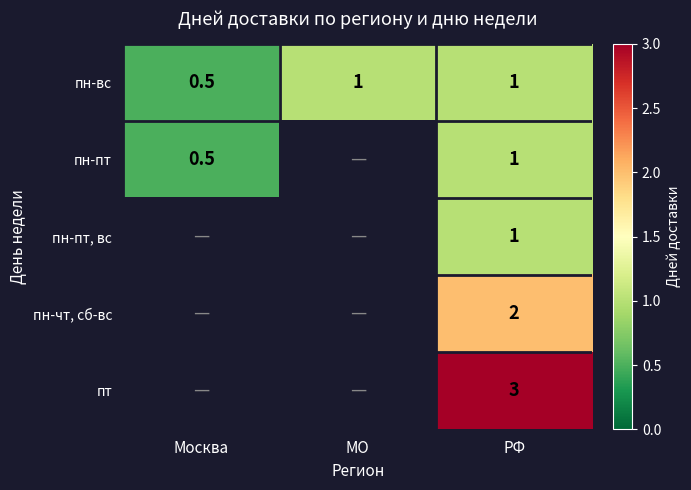

Is the value of пн-вс at Москва greater than the value of пн-пт, вс at РФ?

No